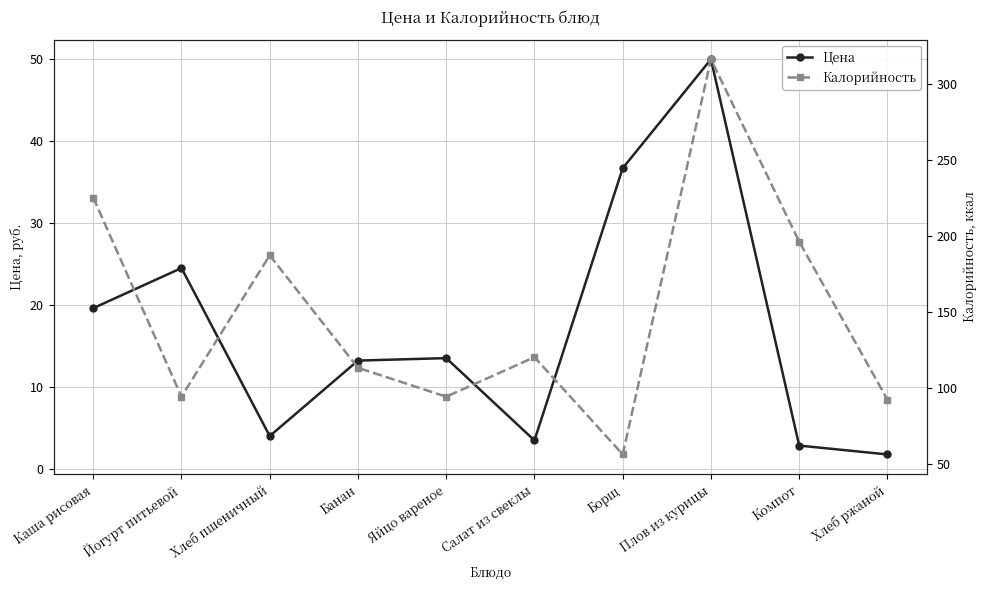

Which category has the highest value in the Калорийность series?

Плов из курицы